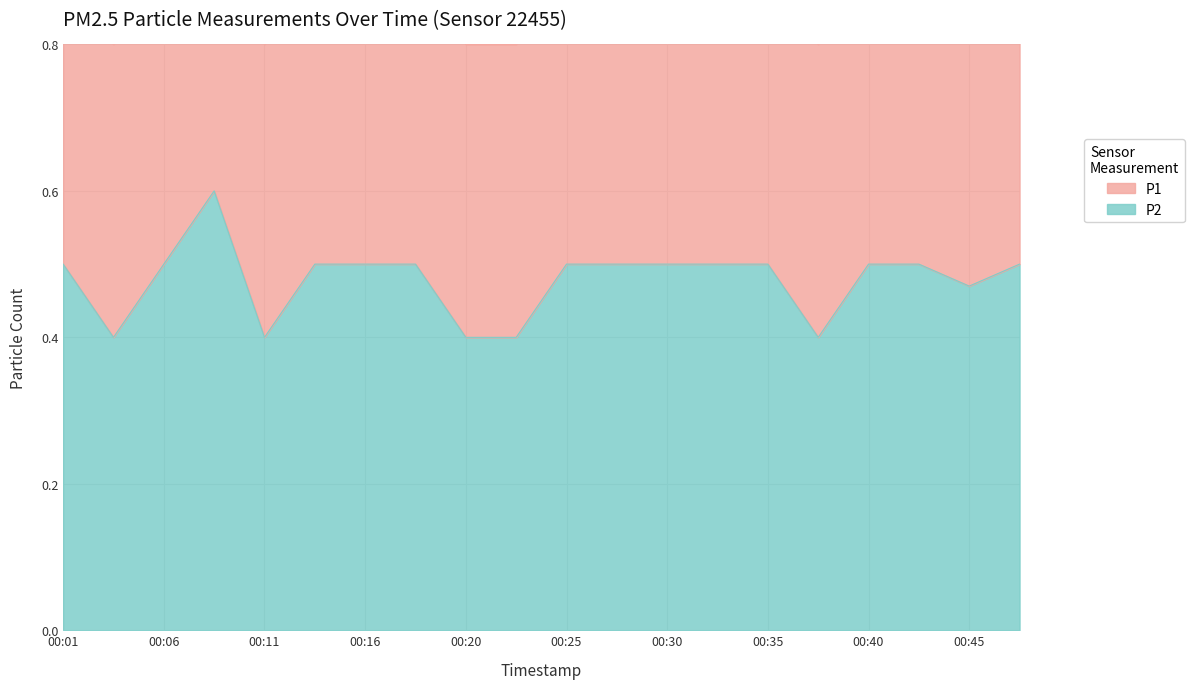

Between 00:30 and 00:35, which series saw the biggest shift?

P1